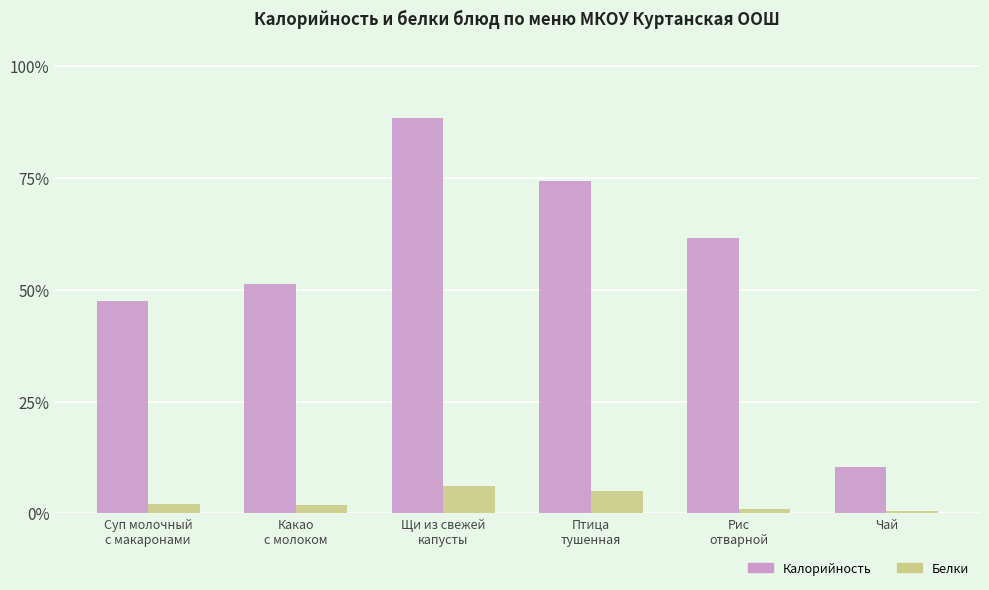

Which series has the largest range (max minus min)?

Калорийность